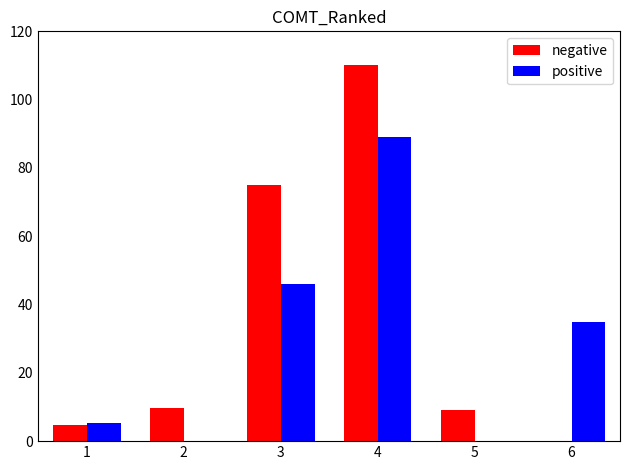

Between 2 and 3, which series saw the biggest shift?

negative